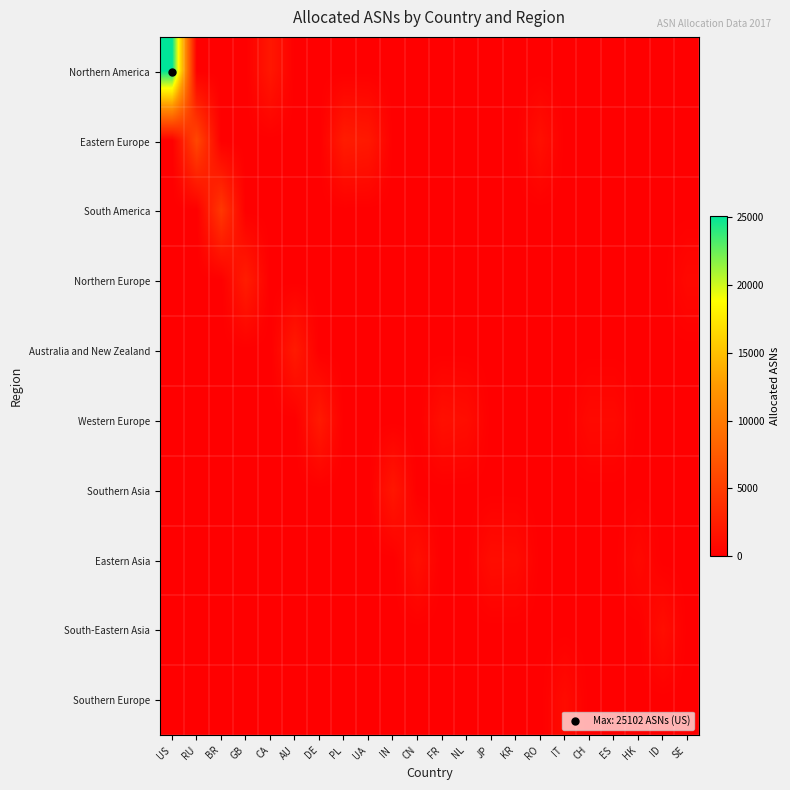

Reading right to left, what are all the values shown in this chart?

Northern America: SE=0	ID=0	HK=0	ES=0	CH=0	IT=0	RO=0	KR=0	JP=0	NL=0	FR=0	CN=0	IN=0	UA=0	PL=0	DE=0	AU=0	CA=1919	GB=0	BR=0	RU=0	US=25102
Eastern Europe: SE=0	ID=0	HK=0	ES=0	CH=0	IT=0	RO=1301	KR=0	JP=0	NL=0	FR=0	CN=0	IN=0	UA=2049	PL=2319	DE=0	AU=0	CA=0	GB=0	BR=0	RU=5831	US=0
South America: SE=0	ID=0	HK=0	ES=0	CH=0	IT=0	RO=0	KR=0	JP=0	NL=0	FR=0	CN=0	IN=0	UA=0	PL=0	DE=0	AU=0	CA=0	GB=0	BR=4582	RU=0	US=0
Northern Europe: SE=757	ID=0	HK=0	ES=0	CH=0	IT=0	RO=0	KR=0	JP=0	NL=0	FR=0	CN=0	IN=0	UA=0	PL=0	DE=0	AU=0	CA=0	GB=2397	BR=0	RU=0	US=0
Australia and New Zealand: SE=0	ID=0	HK=0	ES=0	CH=0	IT=0	RO=0	KR=0	JP=0	NL=0	FR=0	CN=0	IN=0	UA=0	PL=0	DE=0	AU=2174	CA=0	GB=0	BR=0	RU=0	US=0
Western Europe: SE=0	ID=0	HK=0	ES=810	CH=821	IT=0	RO=0	KR=0	JP=0	NL=1086	FR=1311	CN=0	IN=0	UA=0	PL=0	DE=2171	AU=0	CA=0	GB=0	BR=0	RU=0	US=0
Southern Asia: SE=0	ID=0	HK=0	ES=0	CH=0	IT=0	RO=0	KR=0	JP=0	NL=0	FR=0	CN=0	IN=1870	UA=0	PL=0	DE=0	AU=0	CA=0	GB=0	BR=0	RU=0	US=0
Eastern Asia: SE=0	ID=0	HK=762	ES=0	CH=0	IT=0	RO=0	KR=1023	JP=1085	NL=0	FR=0	CN=1321	IN=0	UA=0	PL=0	DE=0	AU=0	CA=0	GB=0	BR=0	RU=0	US=0
South-Eastern Asia: SE=0	ID=1176	HK=0	ES=0	CH=0	IT=0	RO=0	KR=0	JP=0	NL=0	FR=0	CN=0	IN=0	UA=0	PL=0	DE=0	AU=0	CA=0	GB=0	BR=0	RU=0	US=0
Southern Europe: SE=0	ID=0	HK=0	ES=0	CH=0	IT=957	RO=0	KR=0	JP=0	NL=0	FR=0	CN=0	IN=0	UA=0	PL=0	DE=0	AU=0	CA=0	GB=0	BR=0	RU=0	US=0